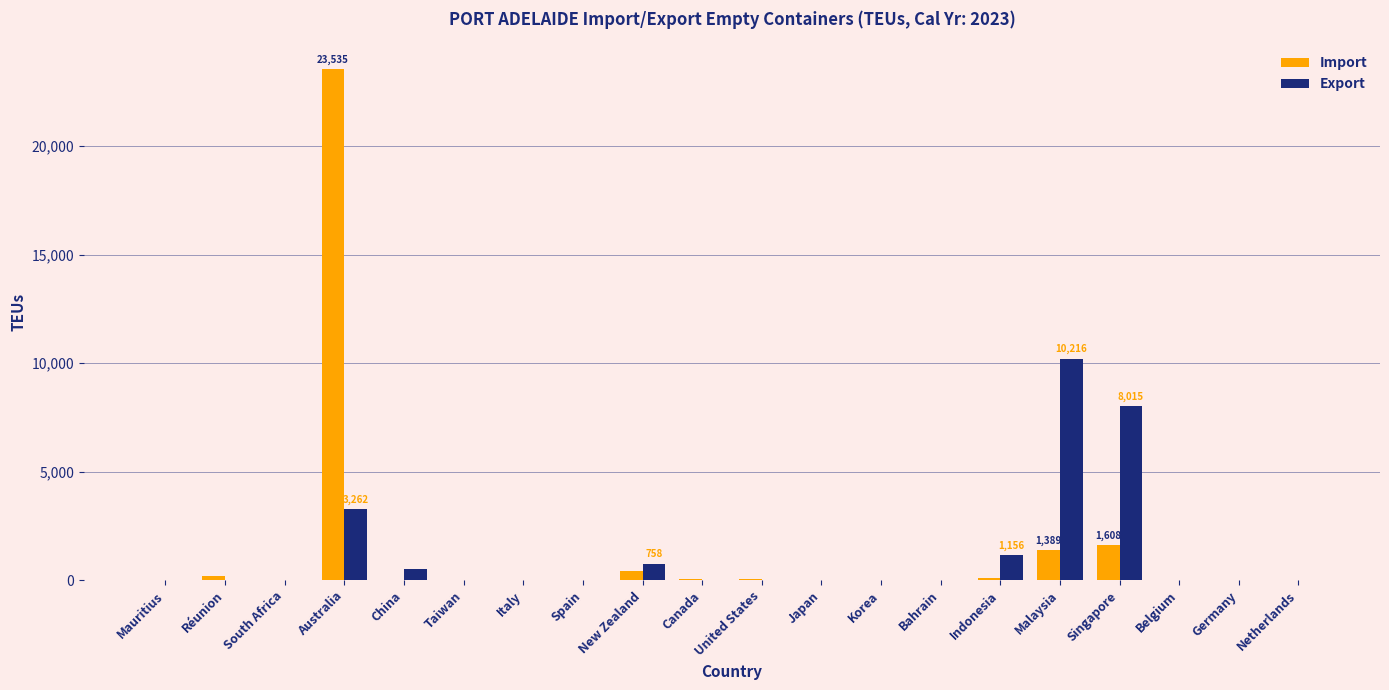

At which category is the sum across all series the highest?

Australia